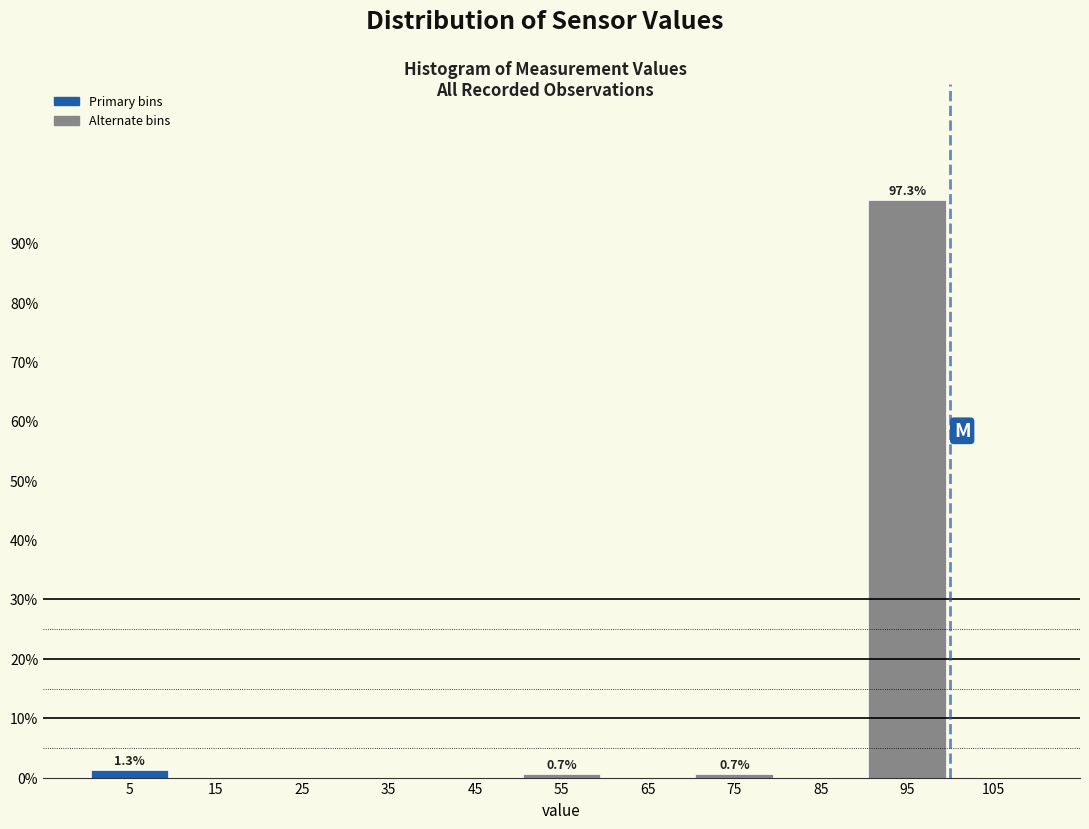

Over which range of the x-axis is the bar tallest?

90 to 100